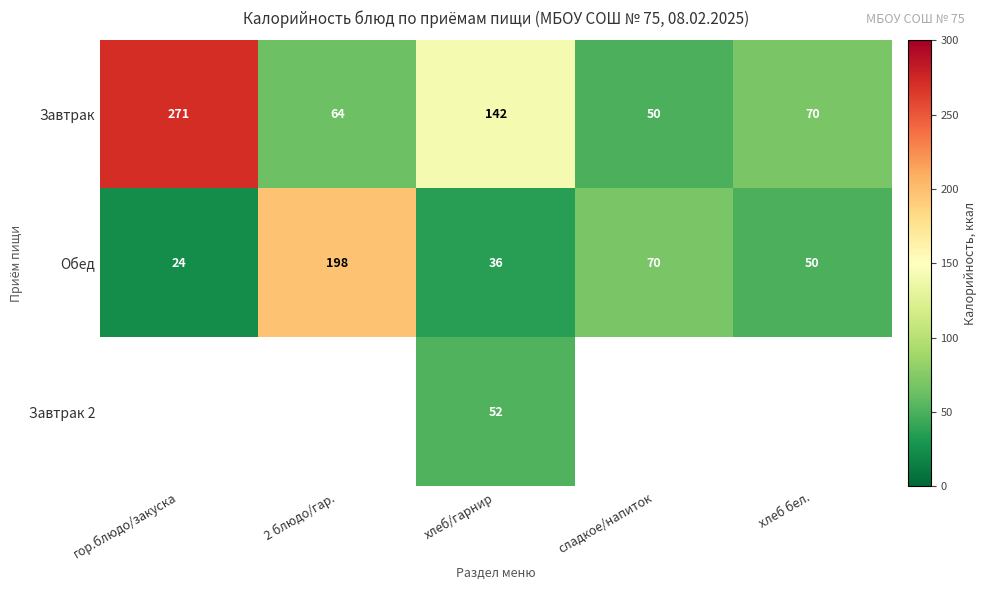

Is it true that Обед equals 26.1 at хлеб бел.?

False